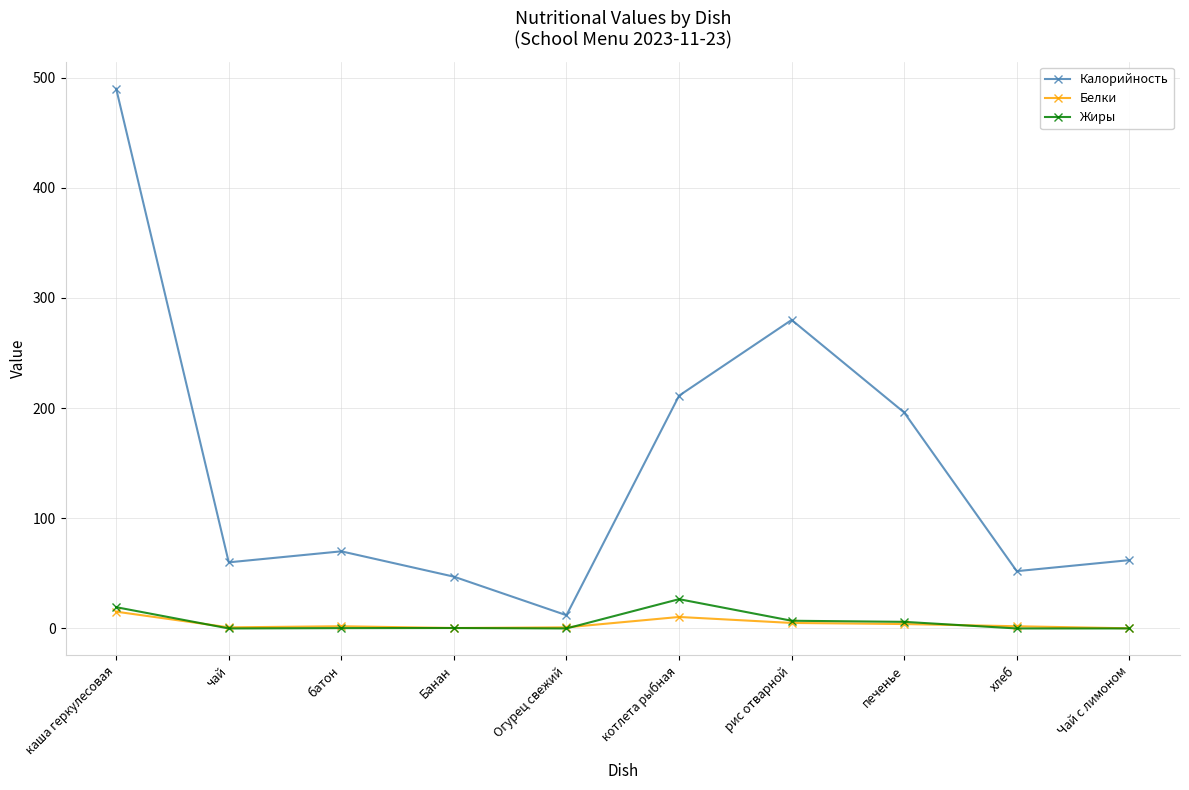

True or false: Калорийность and Белки cross at least once.

False